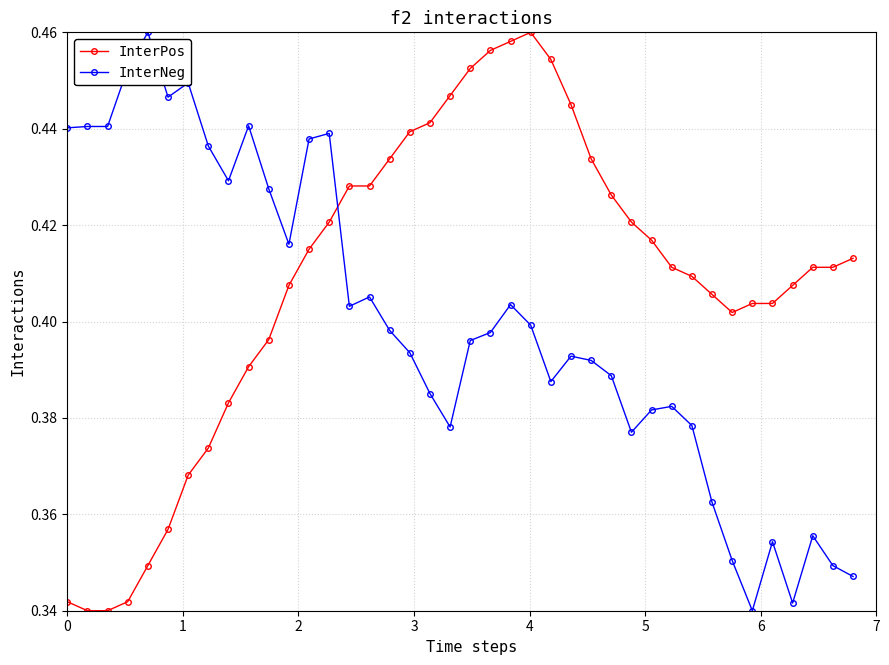

Count the InterPos values in the range 0 to 1.

40